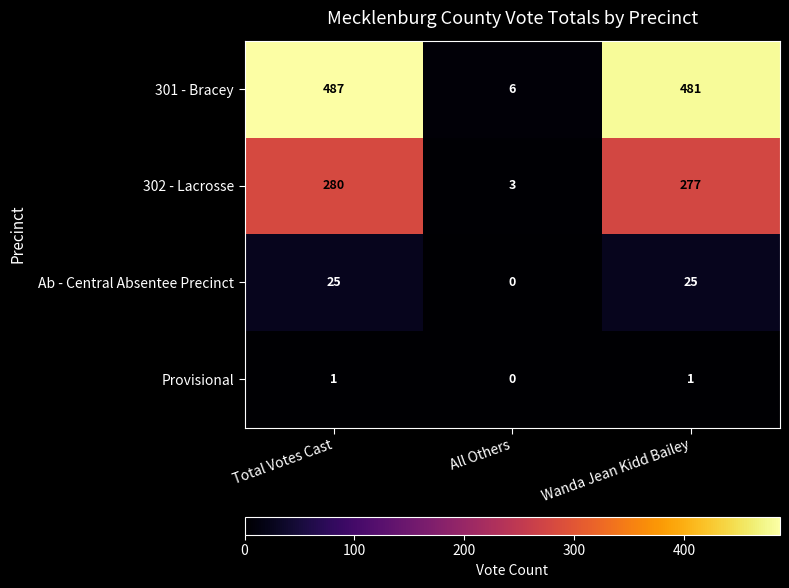

What is the difference between the maximum and minimum values in the 302 - Lacrosse series?

277